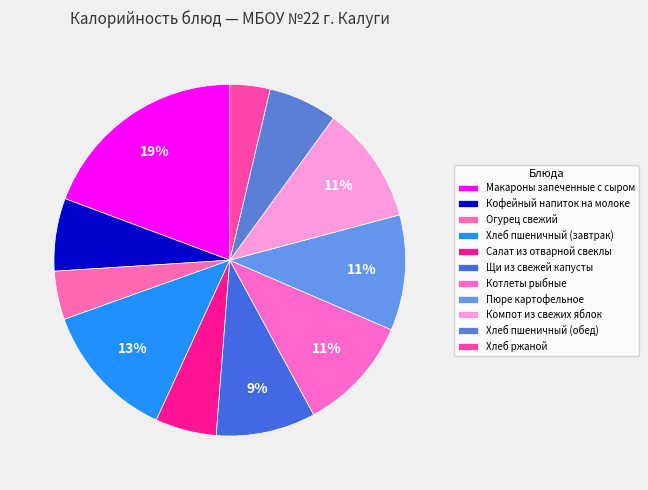

How many slices are in this pie chart?

11